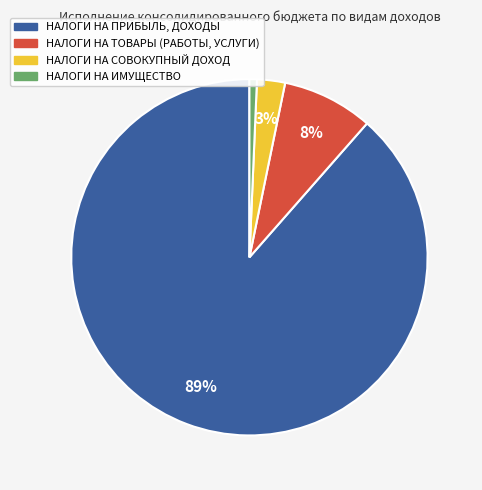

Combined, do НАЛОГИ НА ПРИБЫЛЬ, ДОХОДЫ and НАЛОГИ НА ИМУЩЕСТВО account for over 50%?

Yes